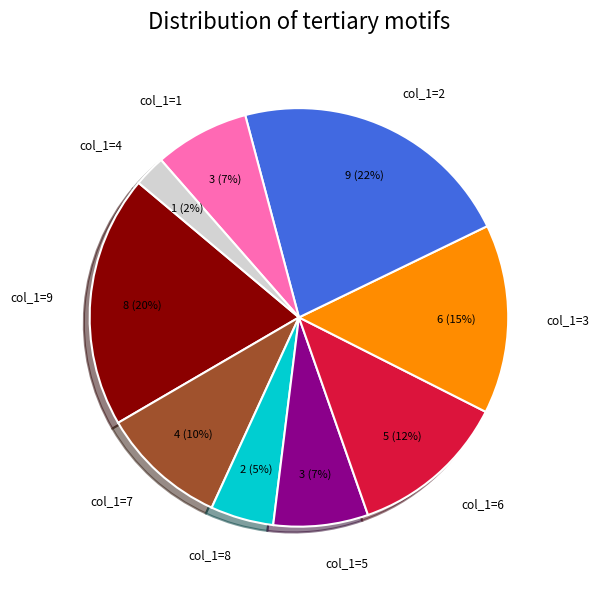

Combined, do col_1=7 and col_1=4 account for over 50%?

No